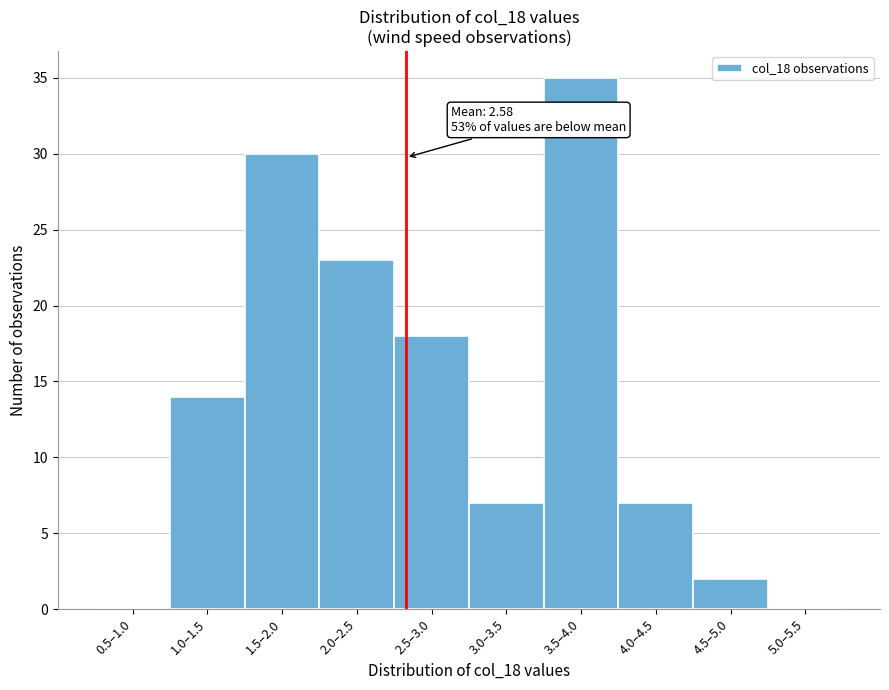

Reading right to left, what are all the values shown in this chart?

5.0–5.5=0	4.5–5.0=2	4.0–4.5=7	3.5–4.0=35	3.0–3.5=7	2.5–3.0=18	2.0–2.5=23	1.5–2.0=30	1.0–1.5=14	0.5–1.0=0